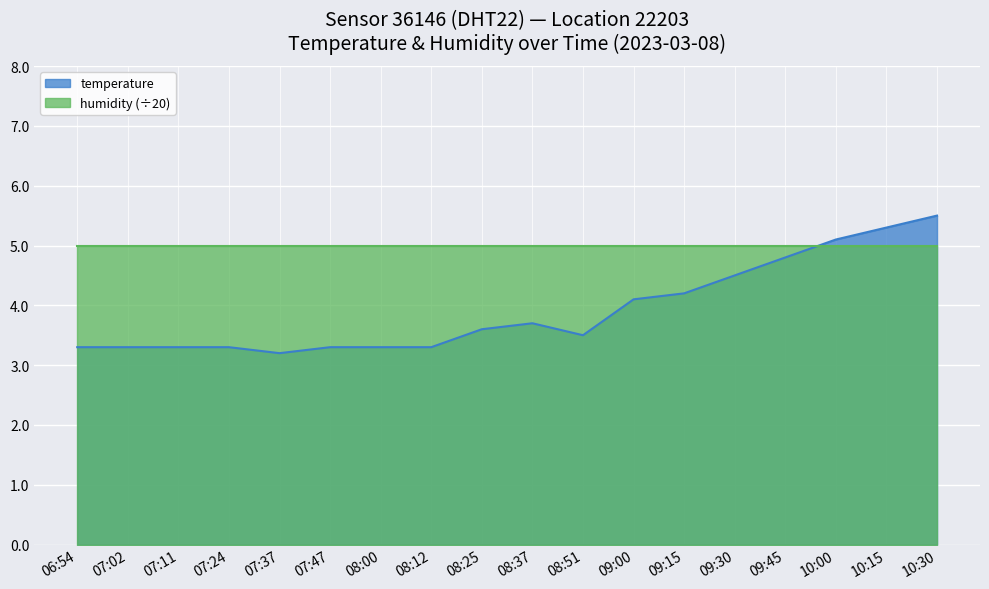

What is the maximum value shown in the chart?

5.5